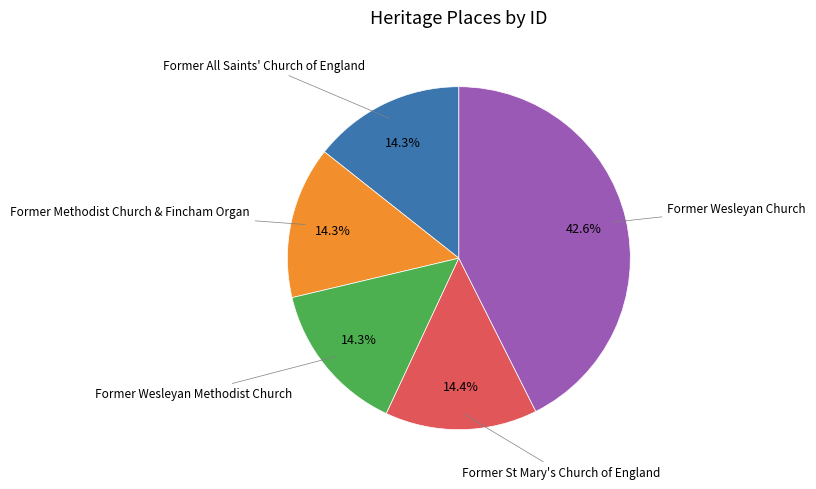

Is there any slice that represents more than half of the pie?

No